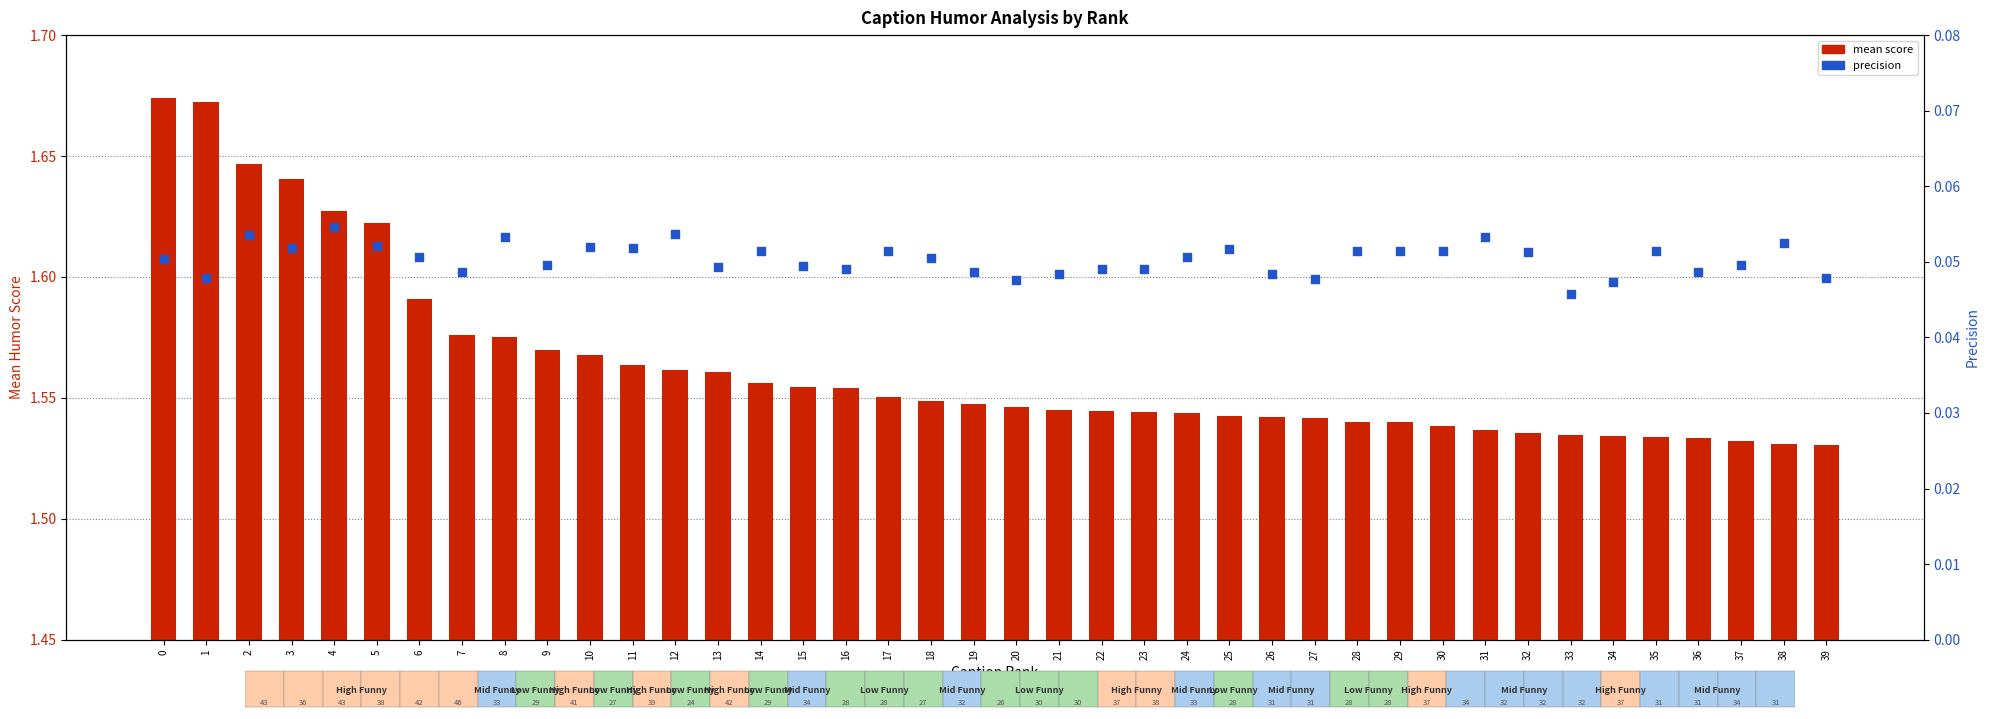

Which series has the widest spread of Y values?

mean score